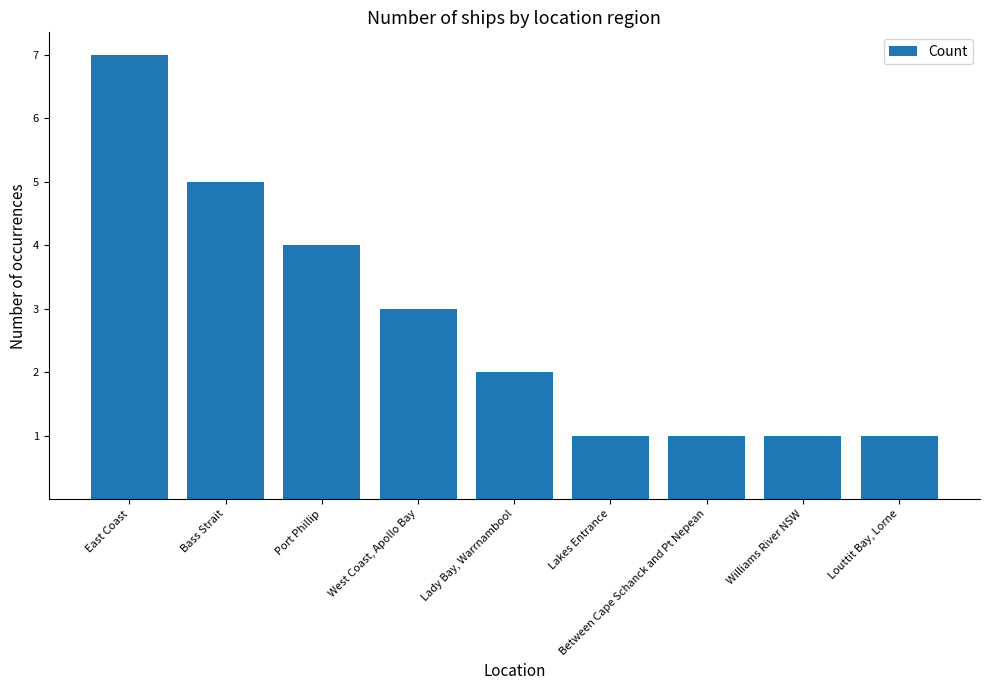

True or false: the data shows 2 at Lady Bay, Warrnambool.

True